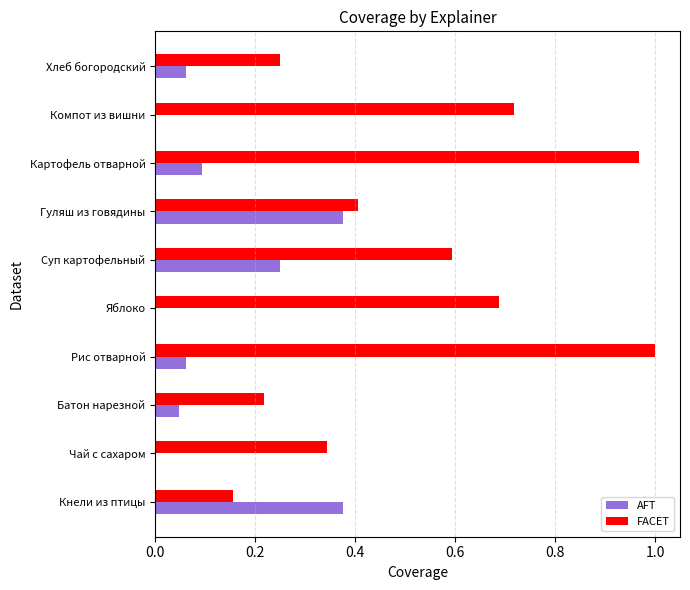

Which series has the largest total across all categories?

FACET